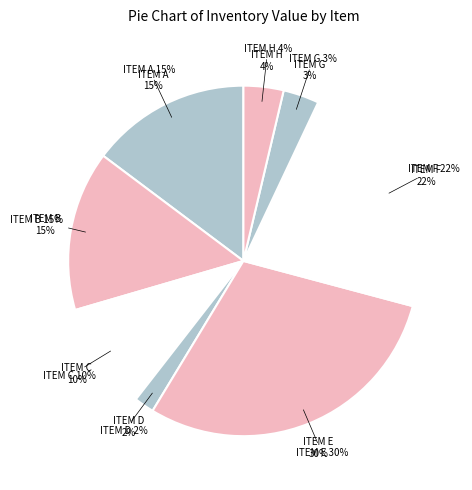

To the nearest percent, what is the difference between the largest and smallest slice percentages?

28%